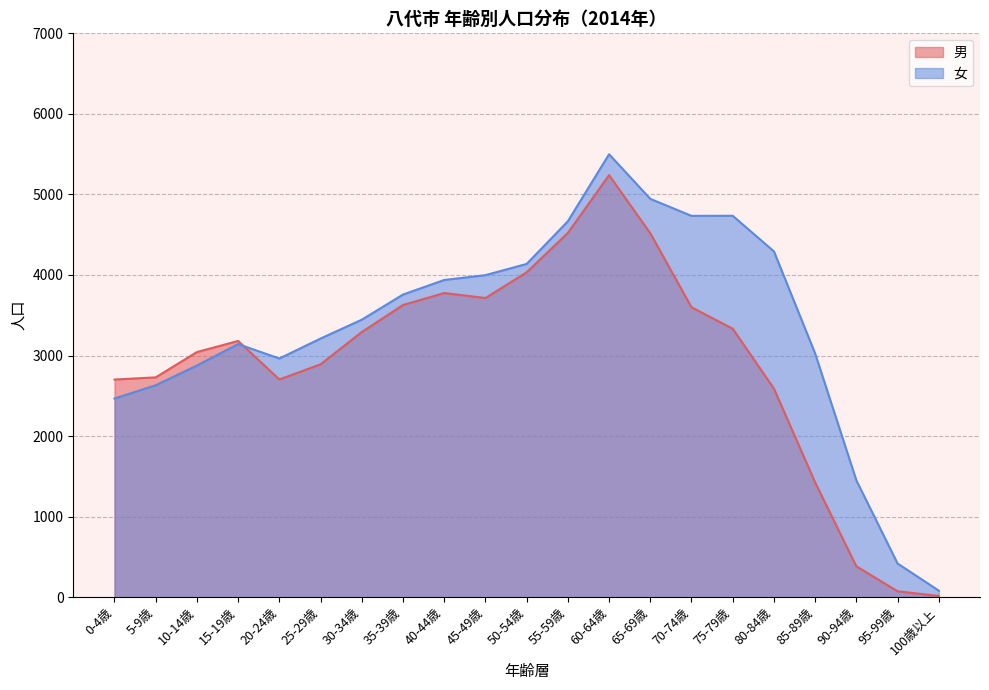

Where is the first local maximum for 女?

15-19歳